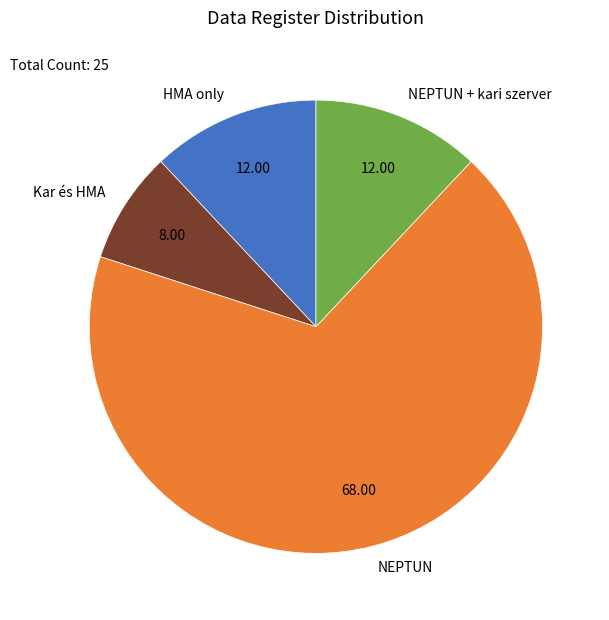

Which category has the smallest portion of the pie?

Kar és HMA